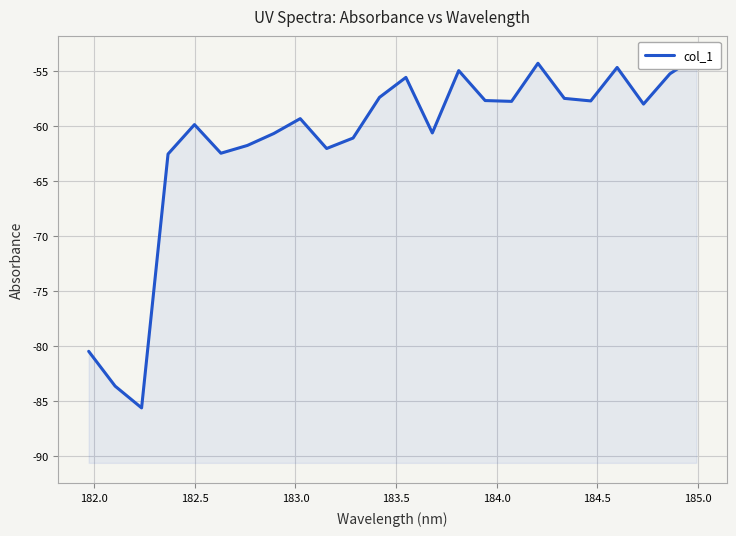

How many distinct data groups are displayed?

1